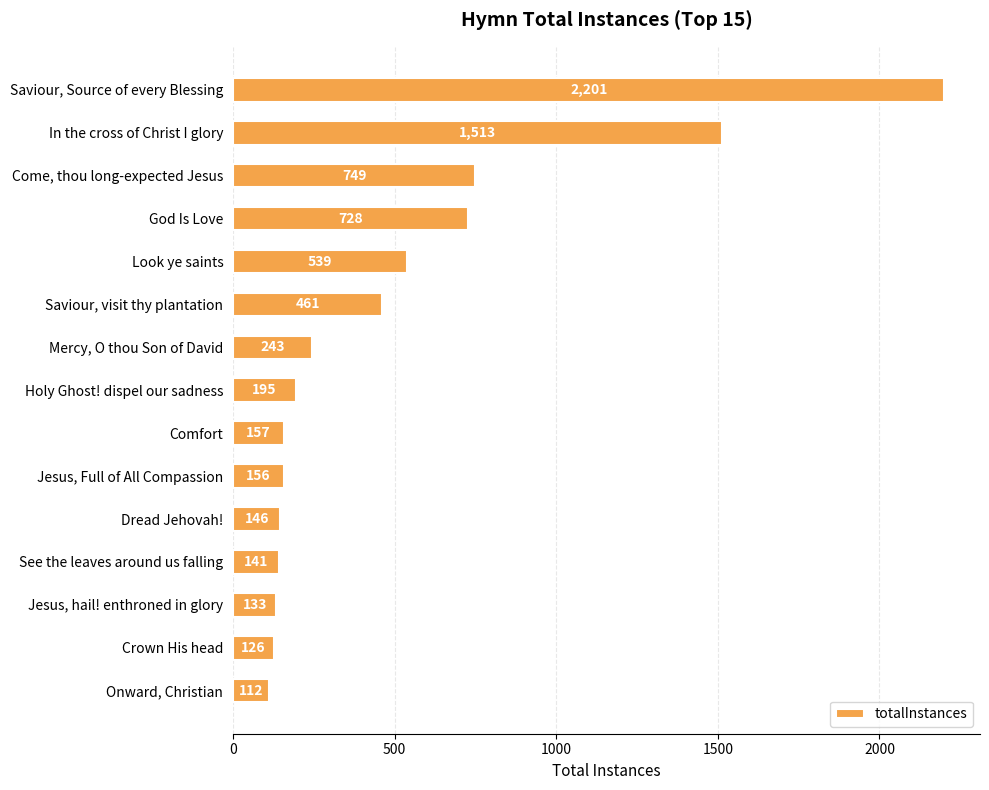

Is it true that the value at See the leaves around us falling is 141?

True